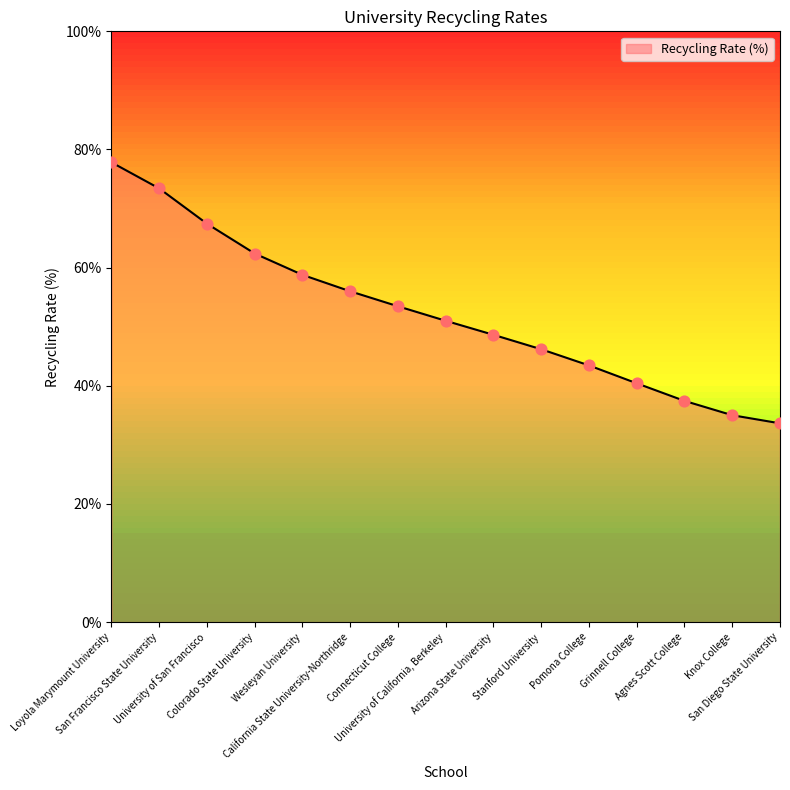

What is the change in value from San Francisco State University to Wesleyan University?

-14.6